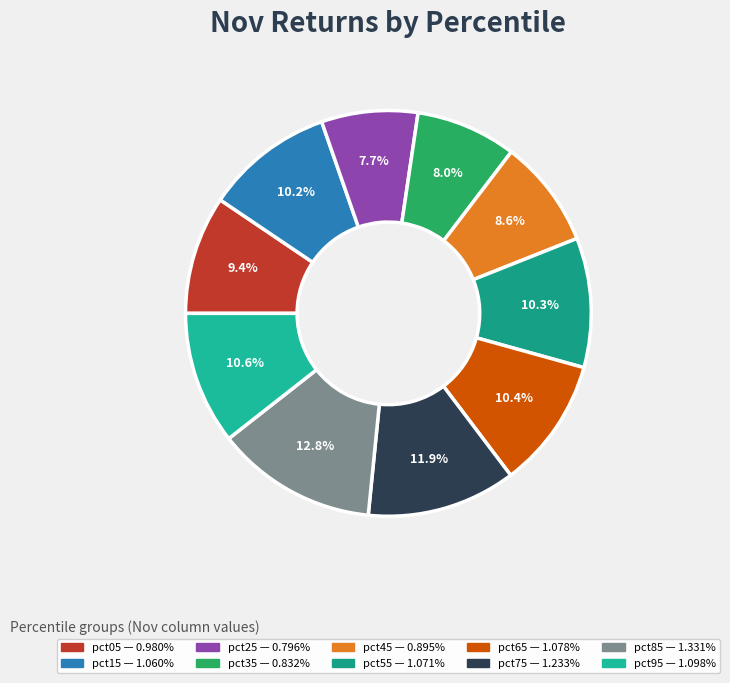

Rank the categories by value from highest to lowest.

pct85, pct75, pct95, pct65, pct55, pct15, pct05, pct45, pct35, pct25